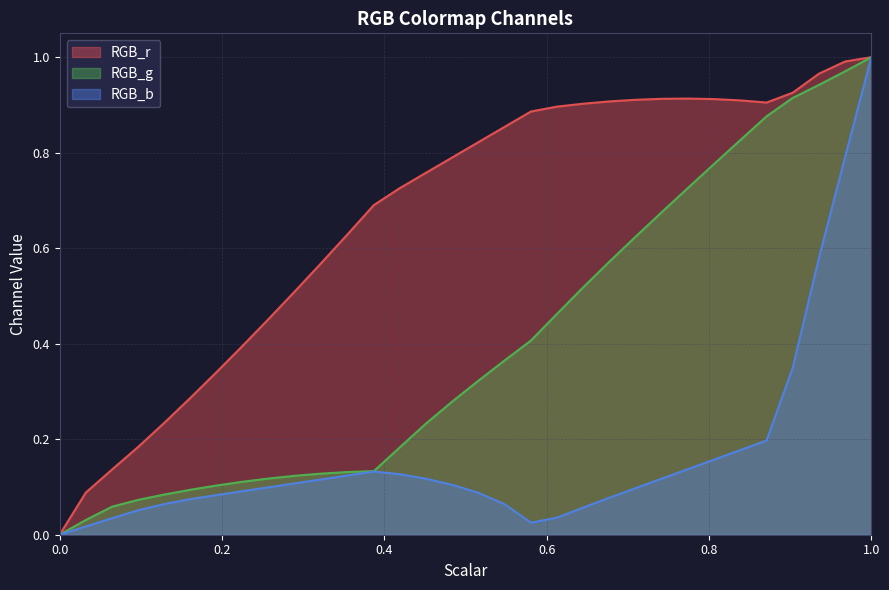

What are all the series names shown in the legend?

RGB_r, RGB_g, RGB_b